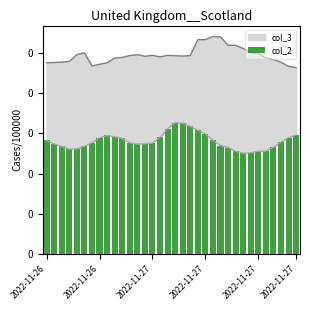

The value at 30 is 0.1. True or false?

True